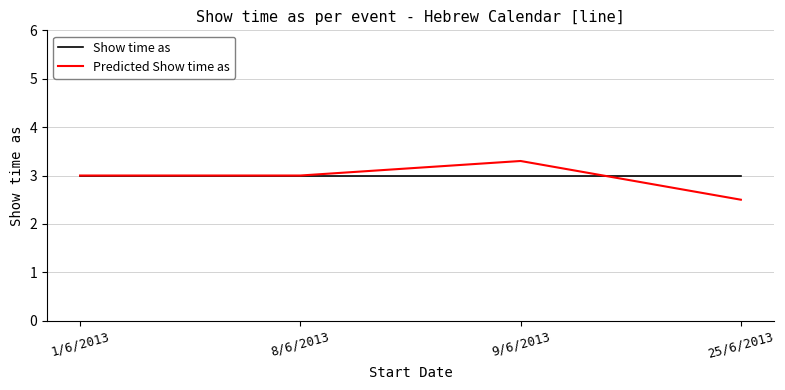

Which category has the highest value in the Predicted Show time as series?

9/6/2013